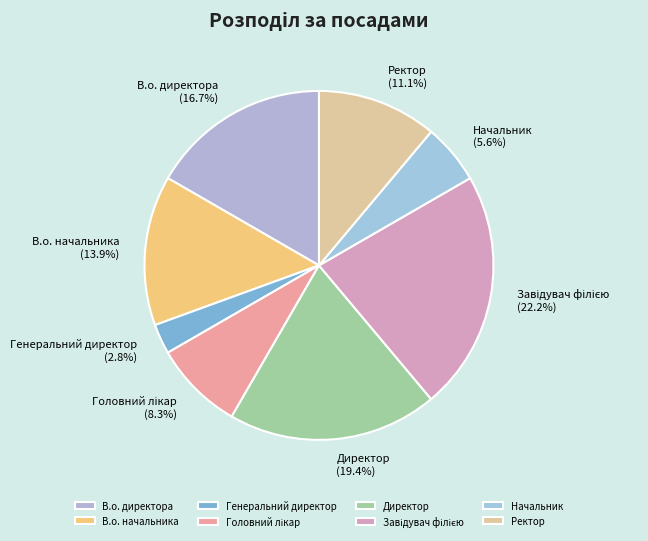

What is the smallest slice in the pie chart?

Генеральний директор